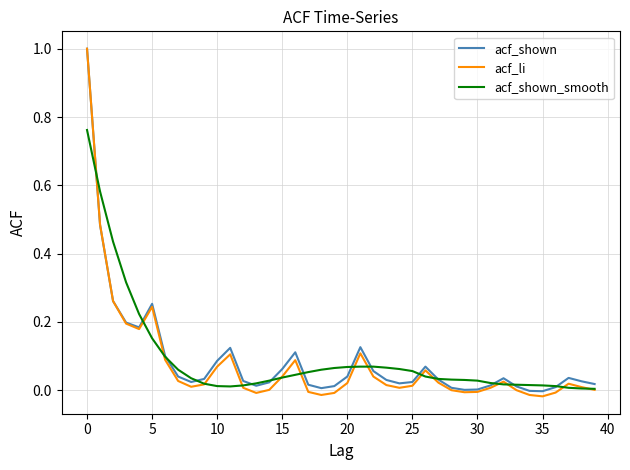

What is the sum of all acf_li values?

3.1